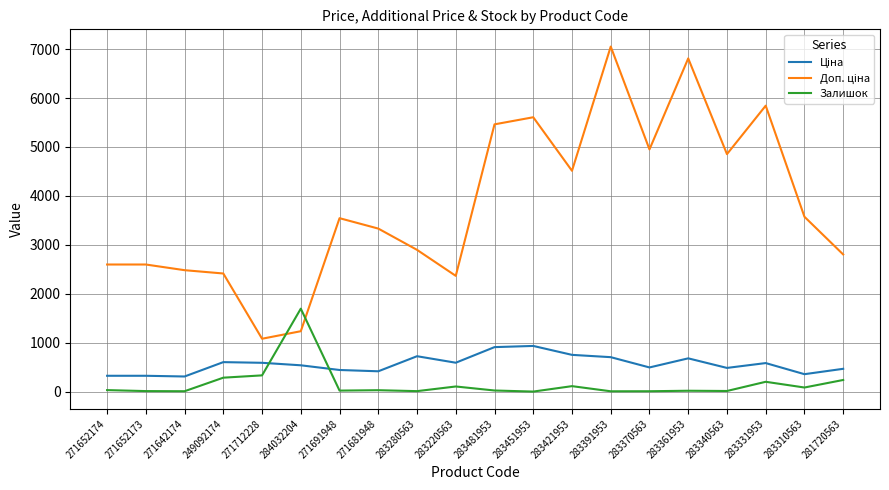

What is the difference between the maximum and minimum values in the Залишок series?

1694.0